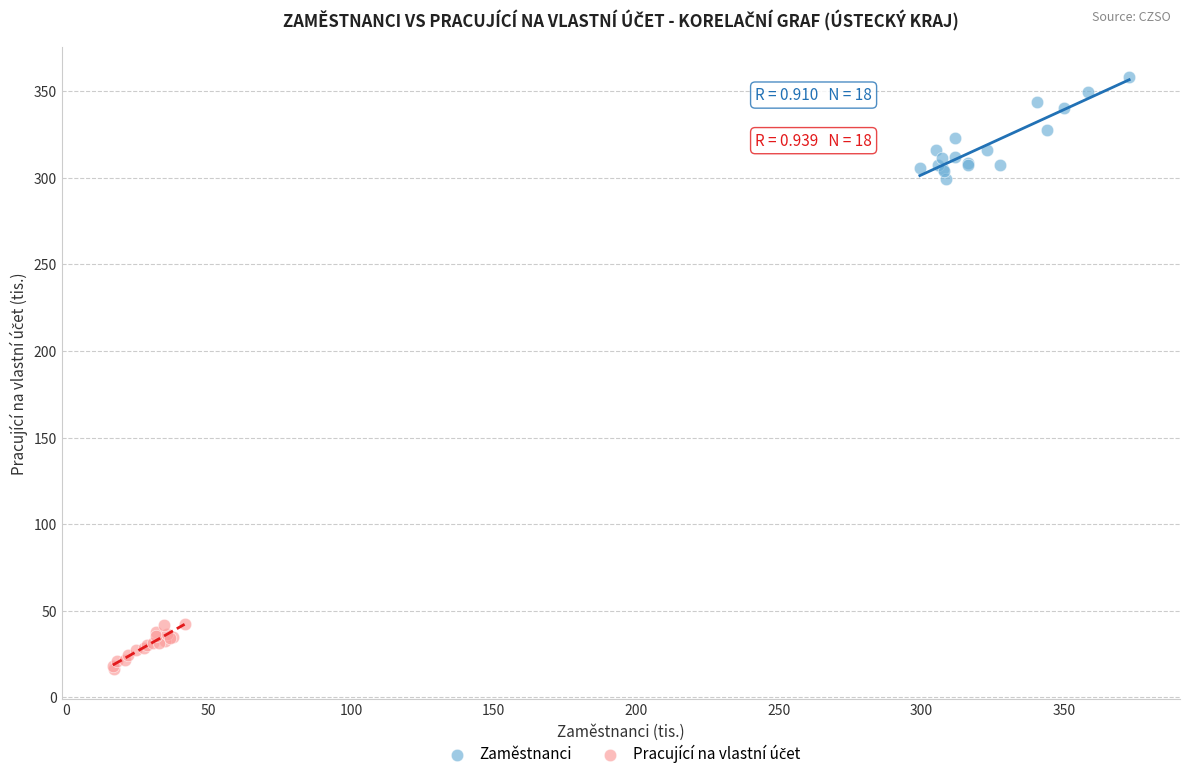

Which series has the widest spread of Y values?

Zaměstnanci